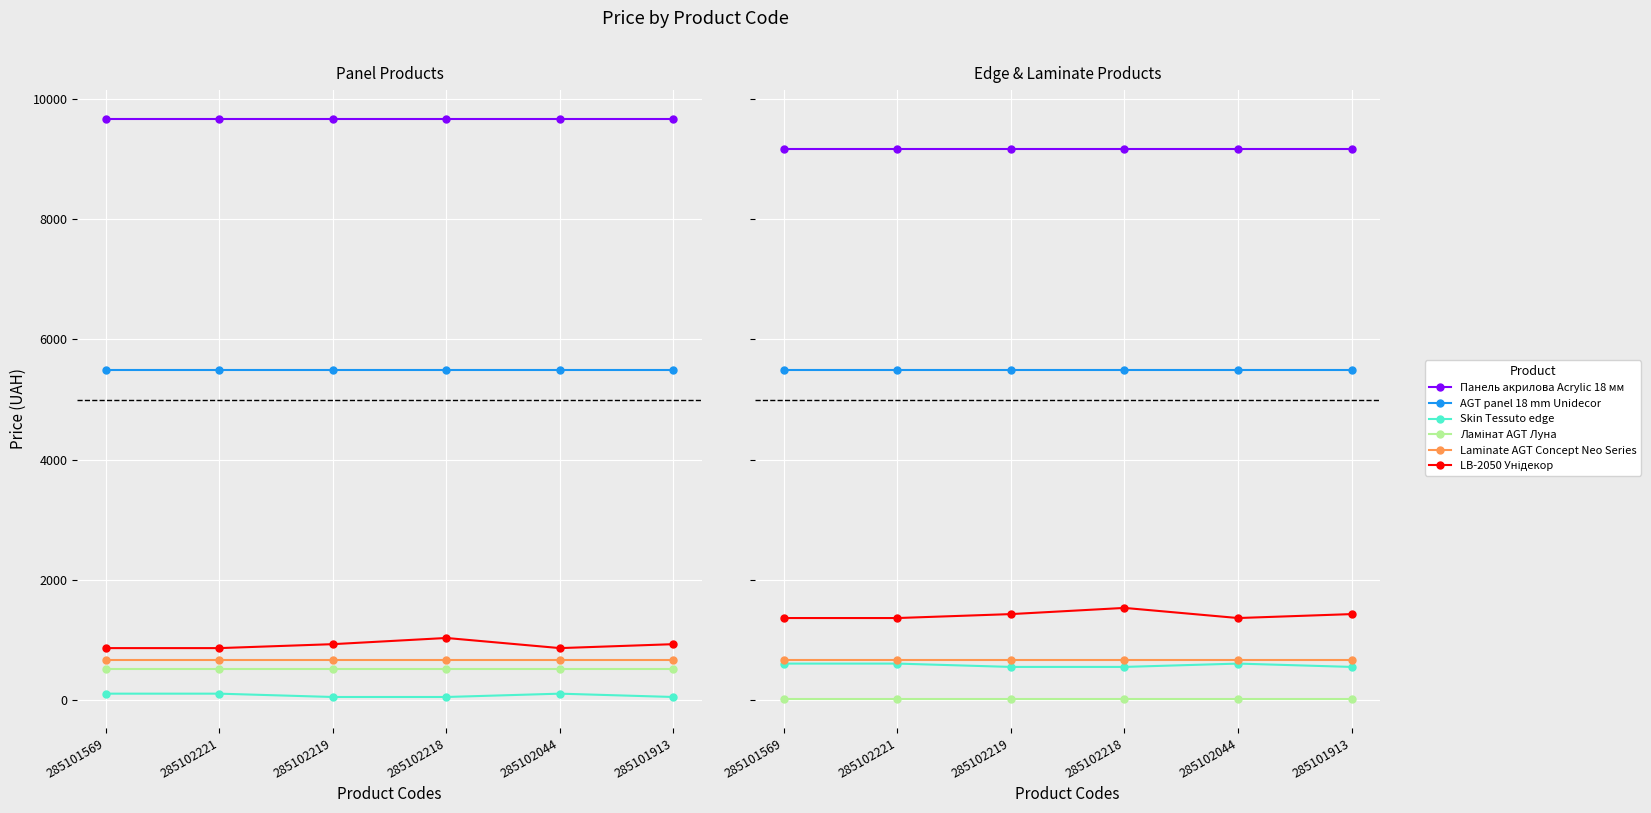

True or false: Ламінат AGT Луна and Laminate AGT Concept Neo Series intersect in this chart.

False